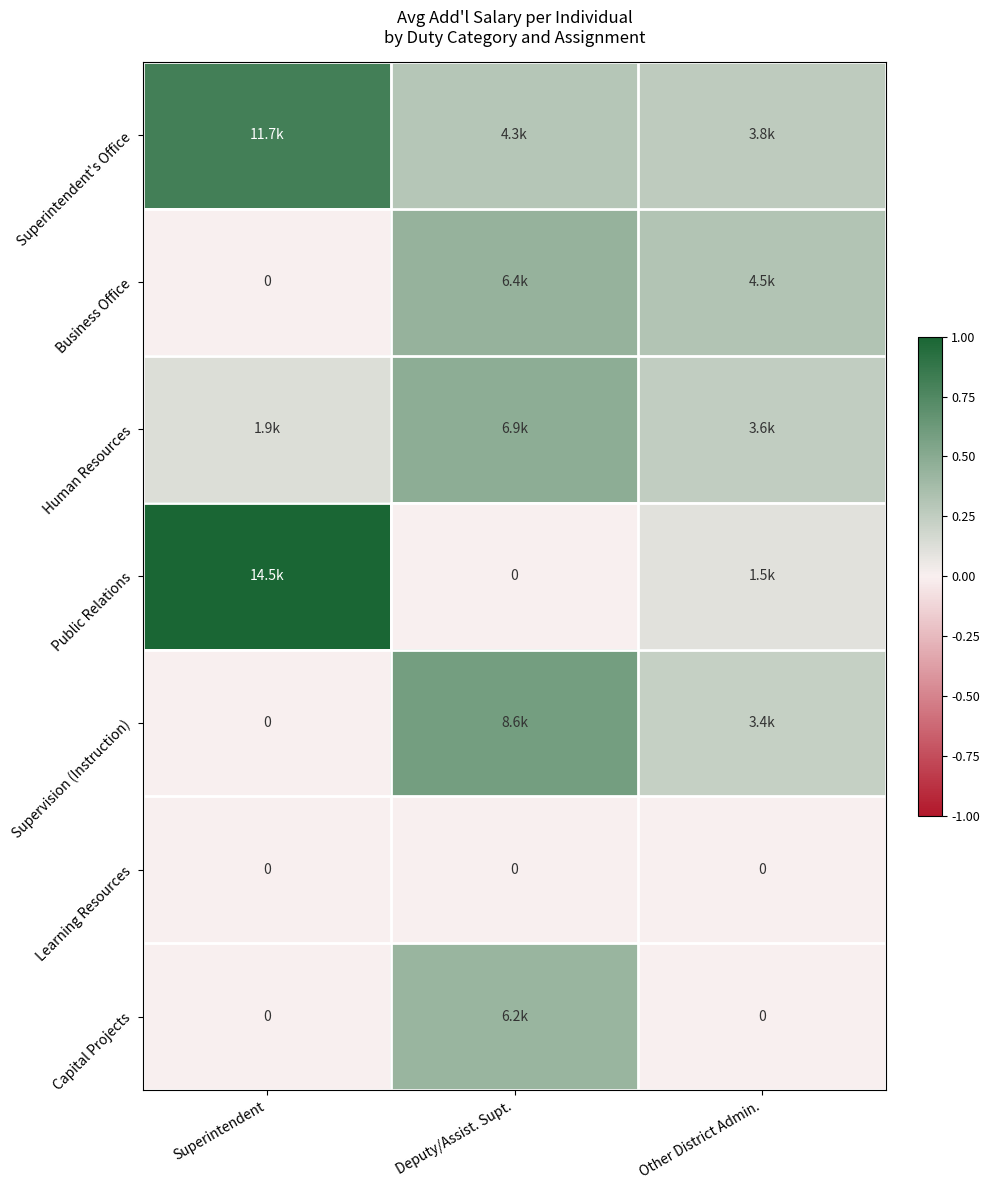

At how many categories does at least one series exceed 0?

3